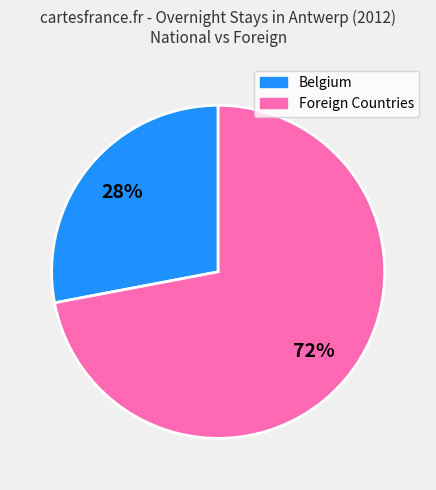

Does any single category account for the majority?

Yes